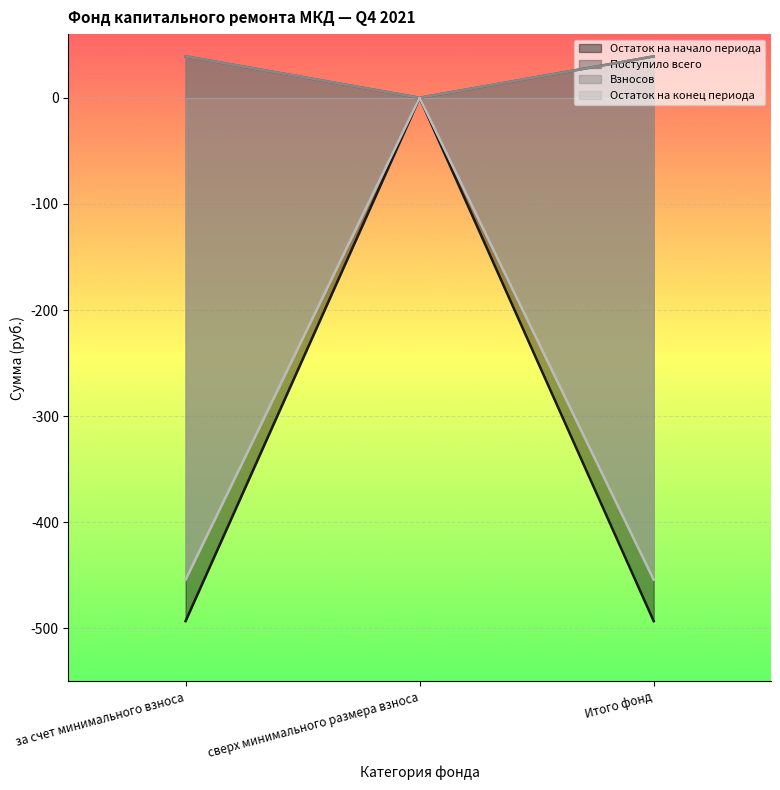

What is the difference between the highest and lowest values at Итого фонд?

532.2